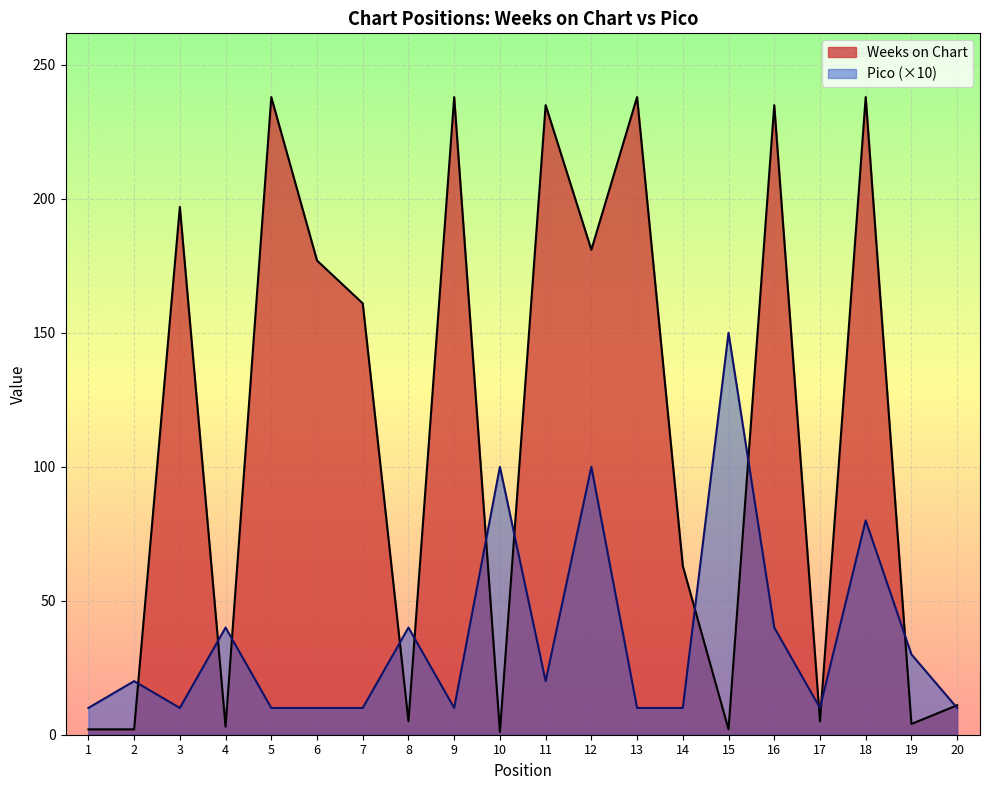

What value does the Pico series have at 9?

10